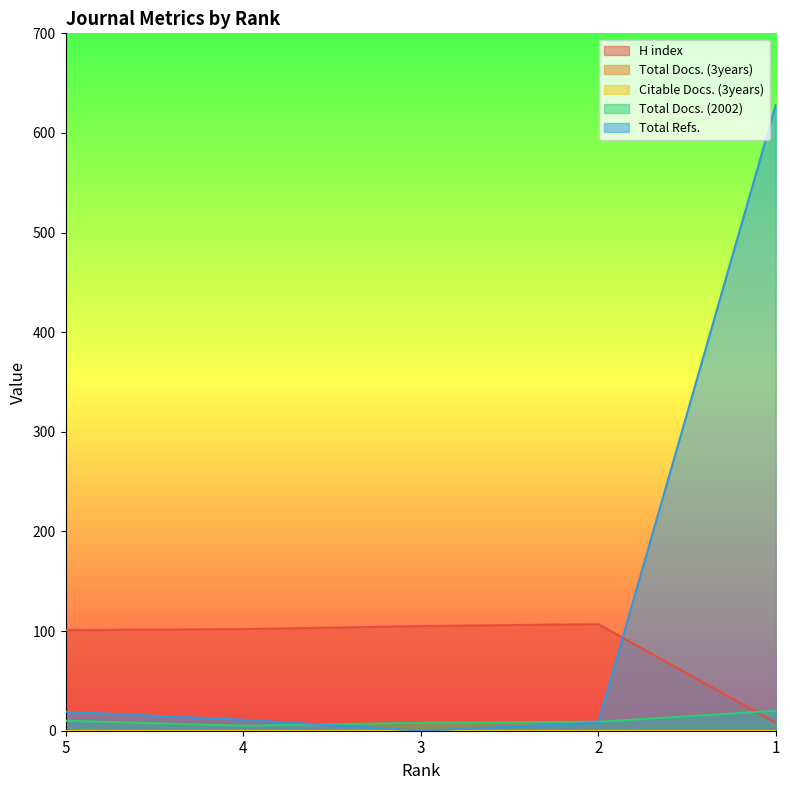

What is the maximum value for Total Refs.?

628